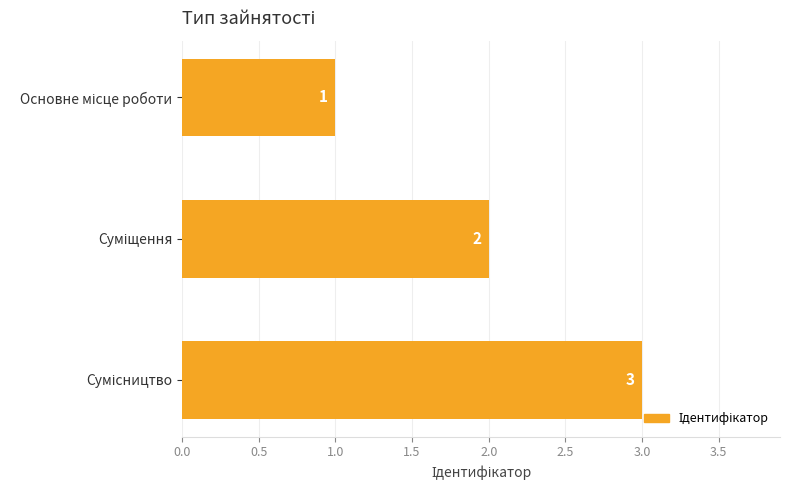

How many values are between 1 and 3?

3